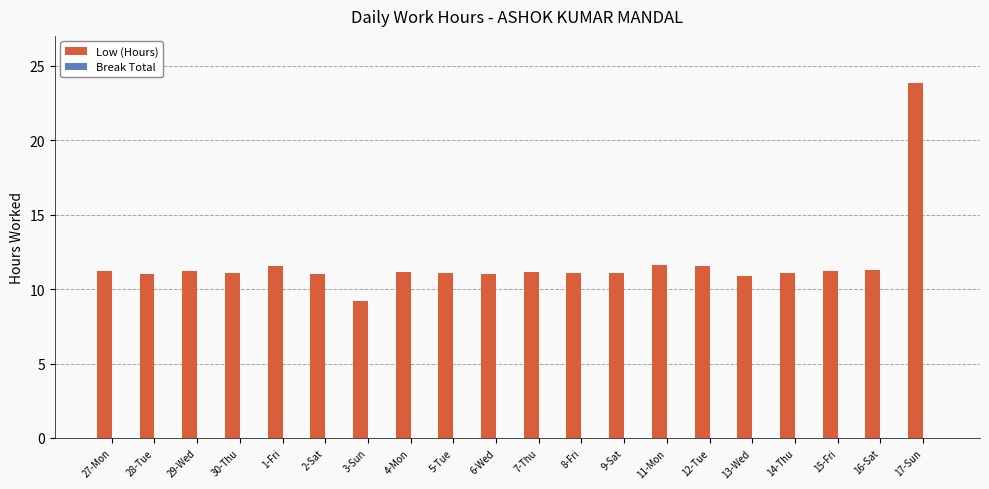

What is the ratio of the value at 30-Thu to the value at 16-Sat?

1.0